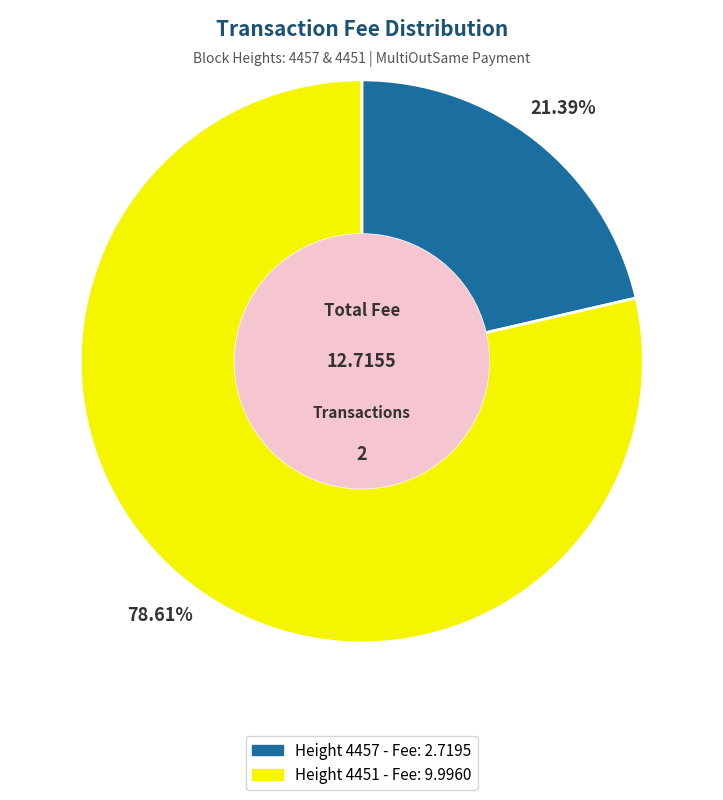

Is there any slice that represents more than half of the pie?

Yes